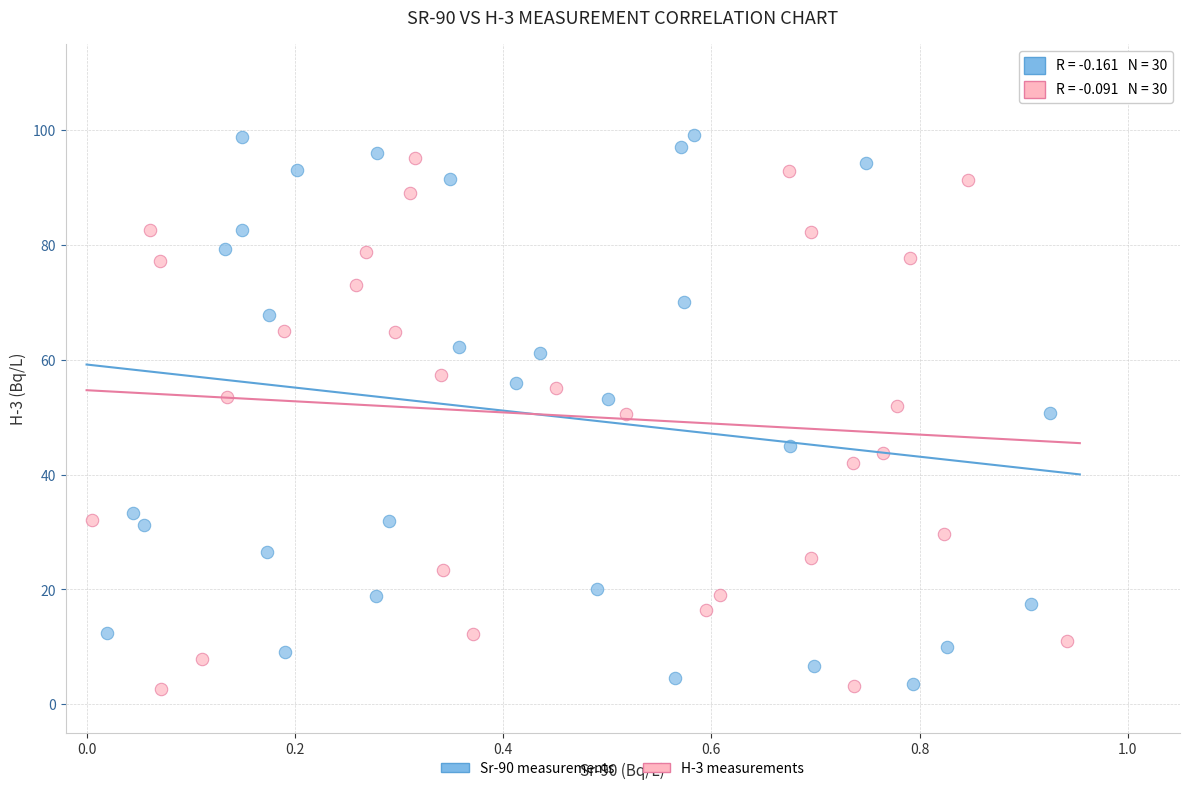

Which series reaches the maximum Y coordinate?

Sr-90 measurements